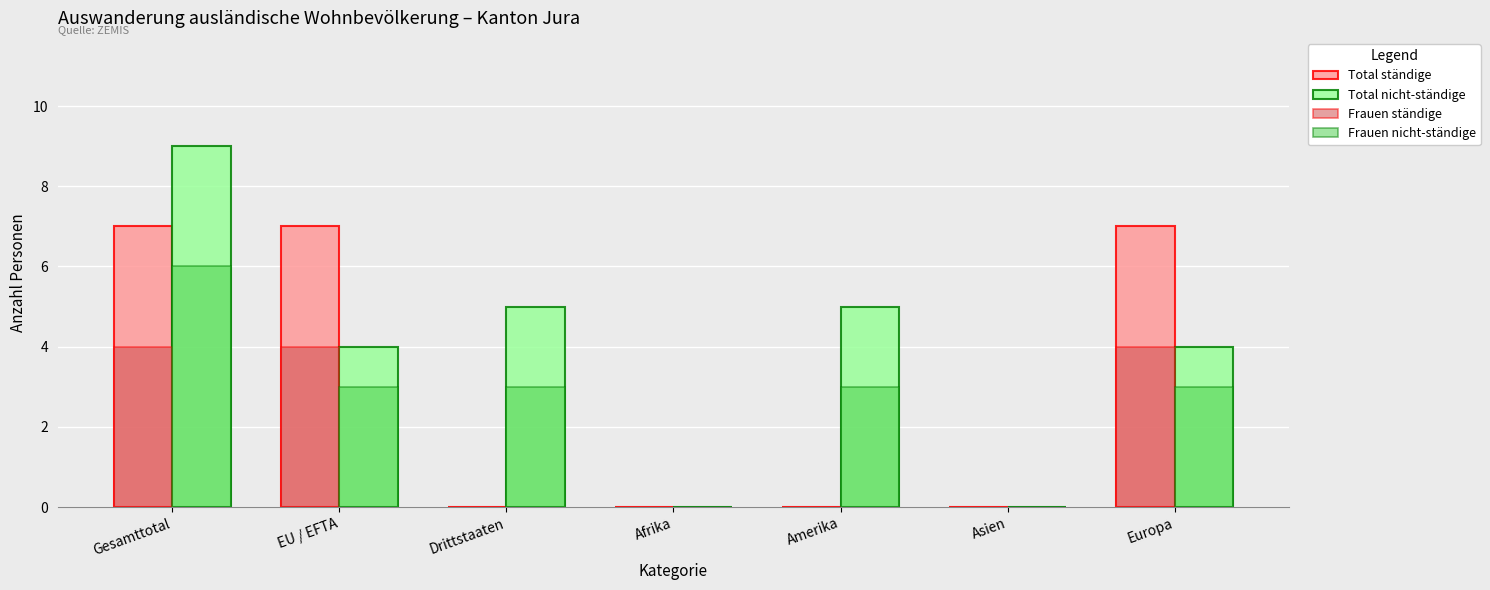

What is the total value across all series at EU / EFTA?

18